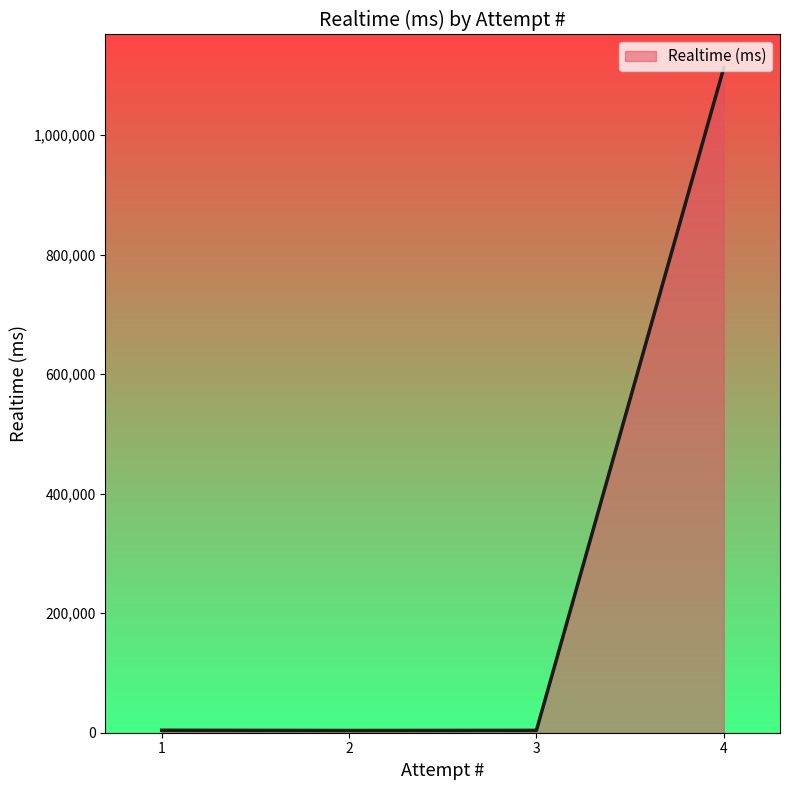

Is it true that the value at 4 is 1112812?

True